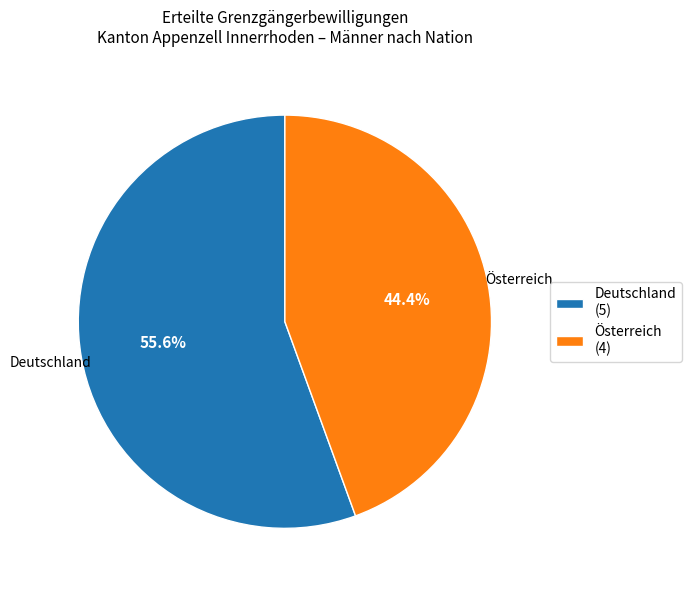

Rank the categories by value from lowest to highest.

Österreich, Deutschland